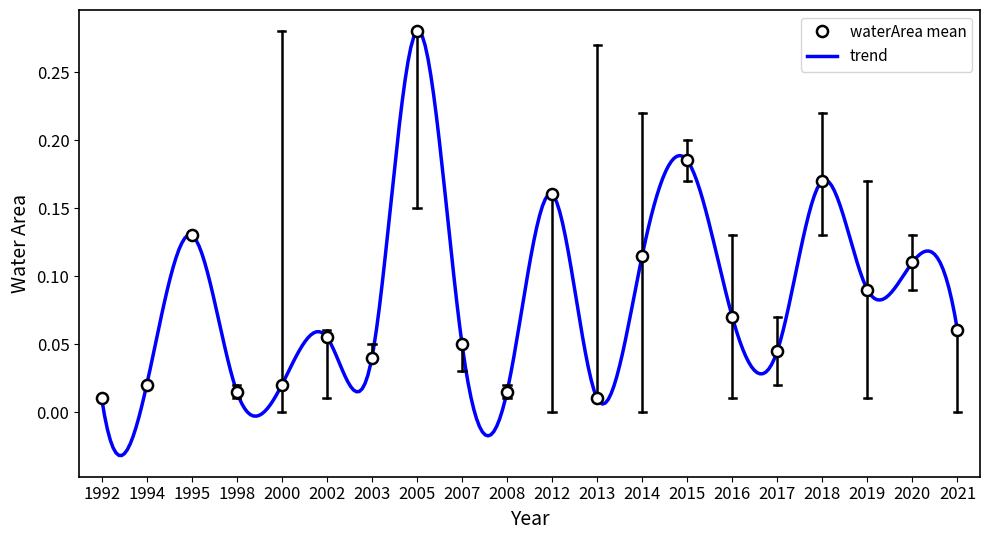

What is the sum of the origWaterArea values at 2015 and 2021?

0.2